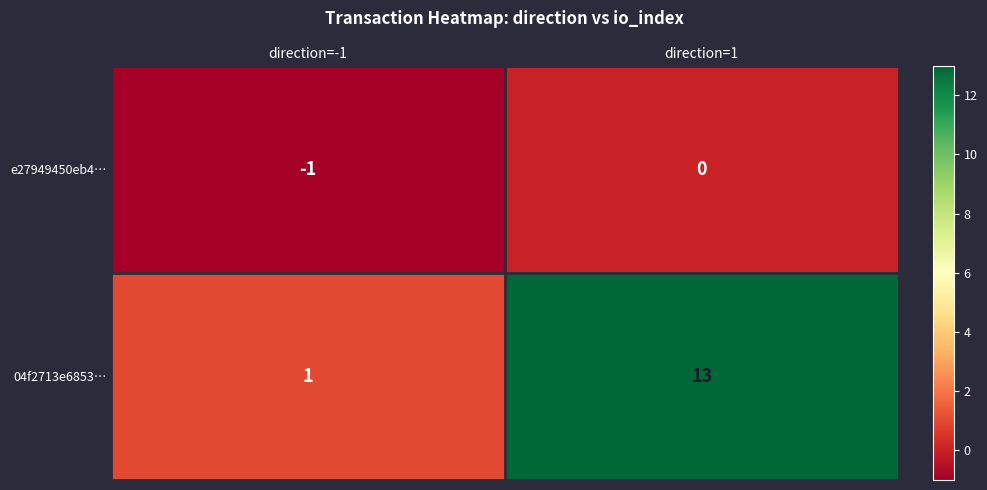

Reading left to right, list all the values displayed in this chart.

e27949450eb4…: direction=-1=-1	direction=1=0
04f2713e6853…: direction=-1=1	direction=1=13